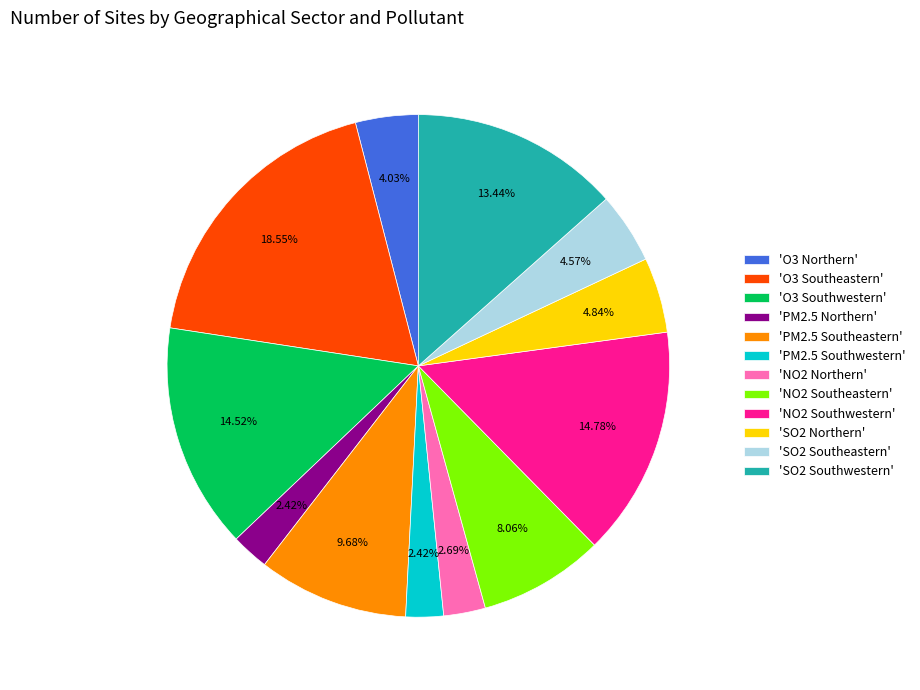

Combined, do 'SO2 Southwestern' and 'O3 Southwestern' account for over 50%?

No